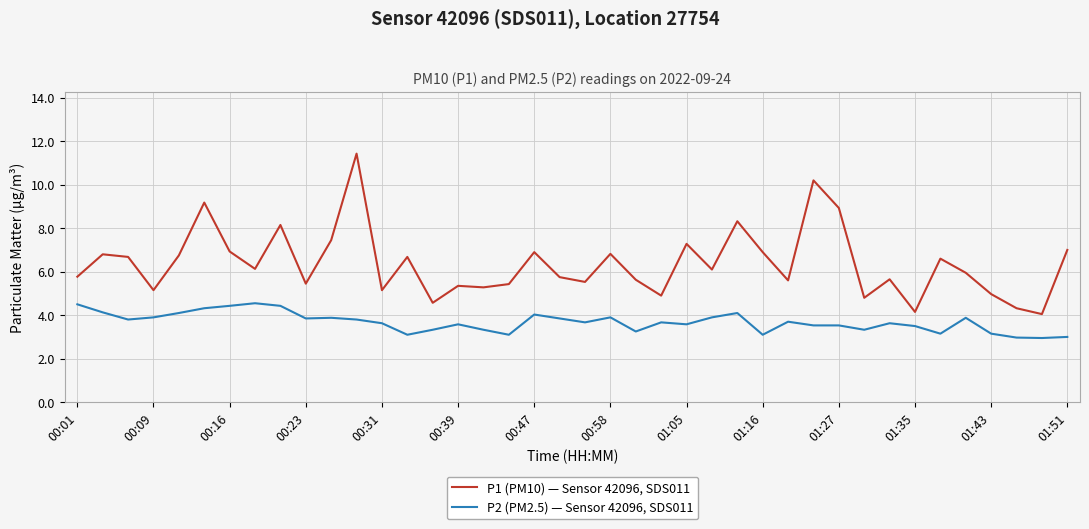

Count the number of categories in the chart.

40